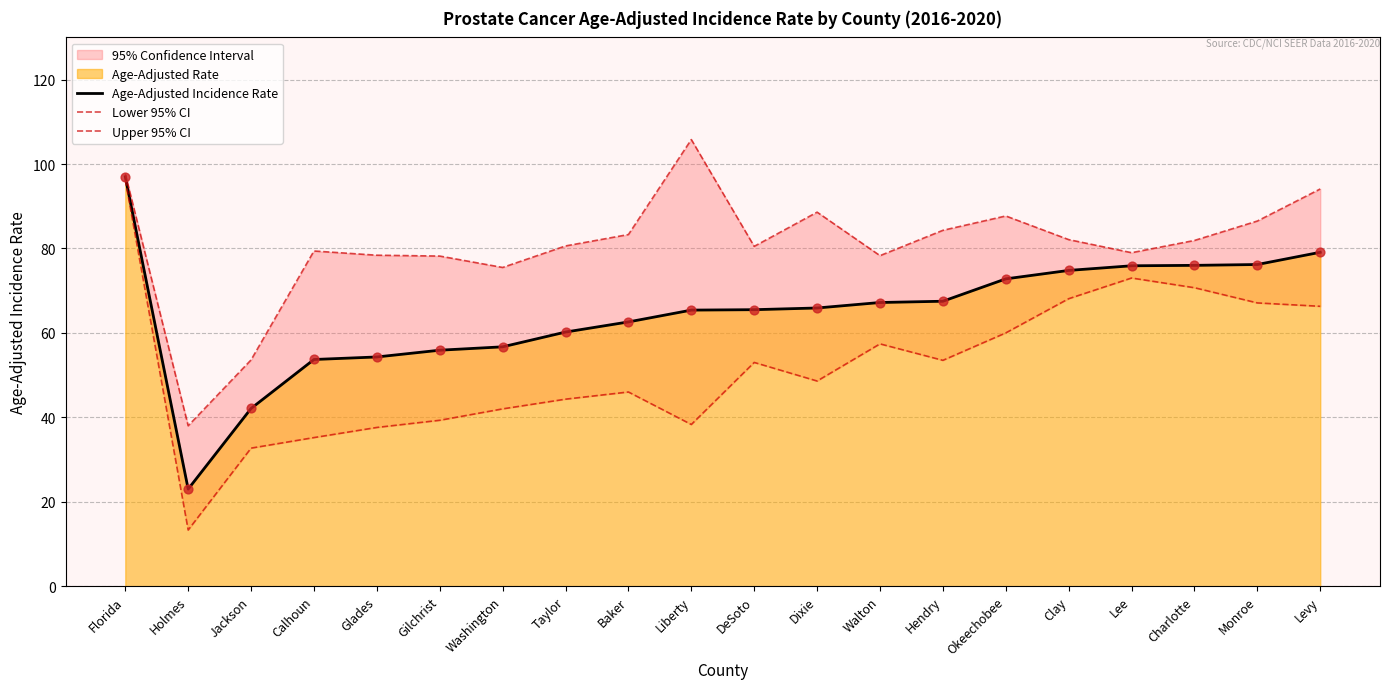

At which category is the sum across all series the highest?

Florida